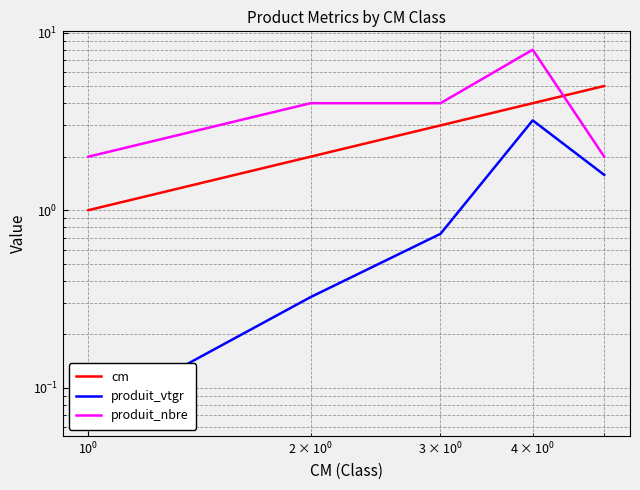

List the series in order of their overall mean, highest first.

produit_nbre, cm, produit_vtgr